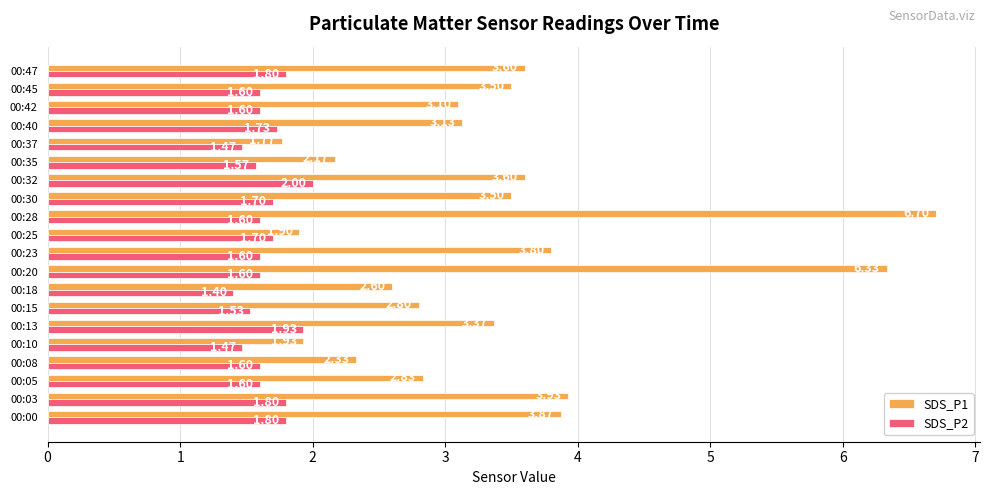

Count the SDS_P2 values in the range 1 to 2.

20